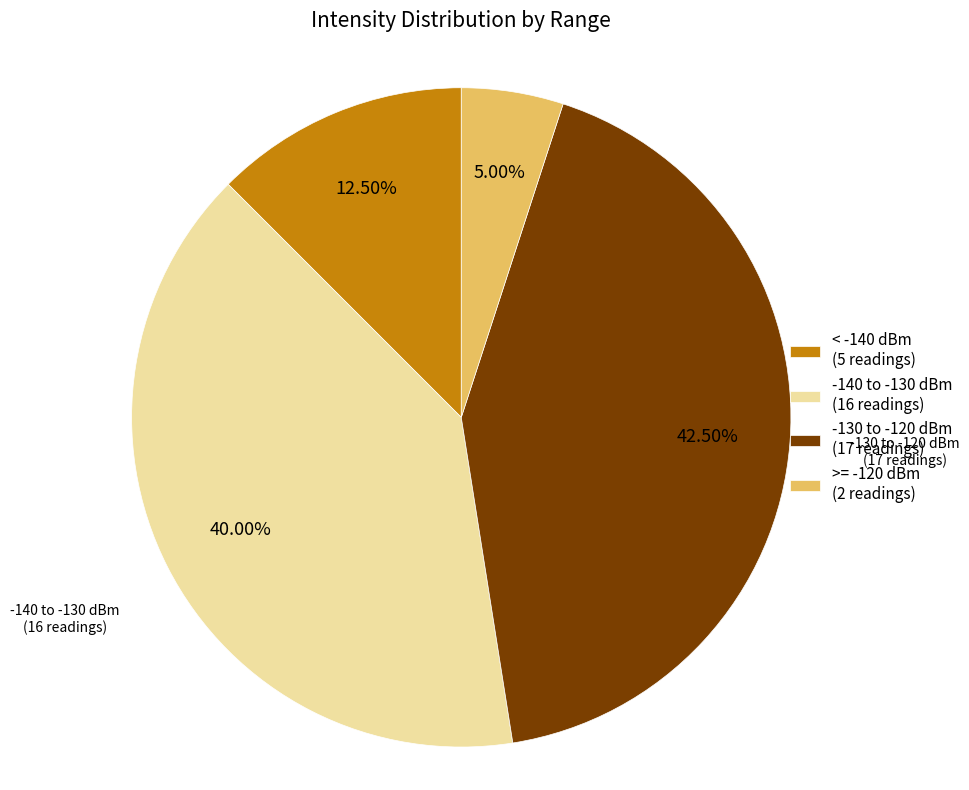

Which category has the smallest portion of the pie?

>= -120 dBm